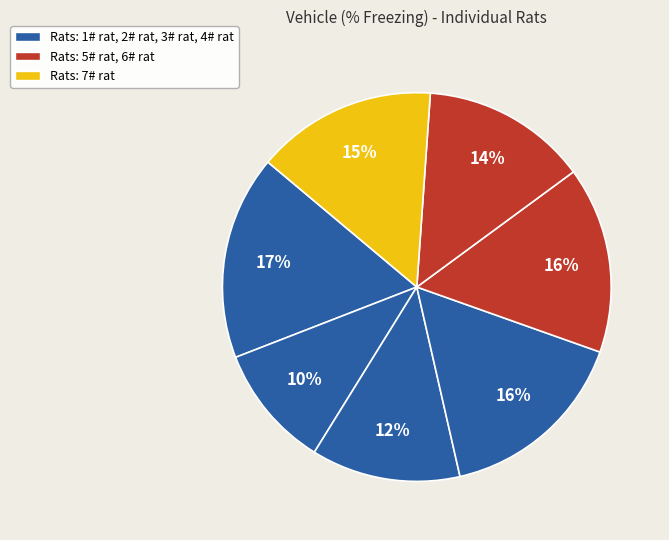

Is there any slice that represents more than half of the pie?

No